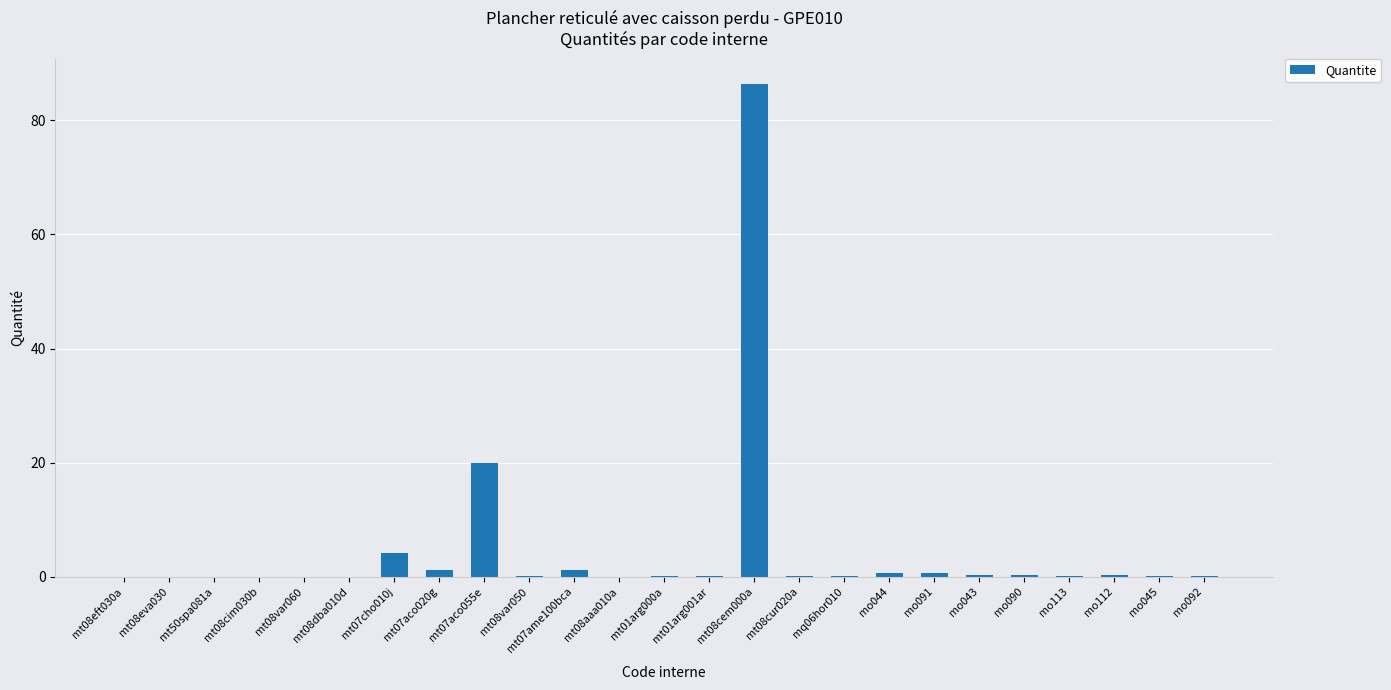

What is the sum of all values?

116.3